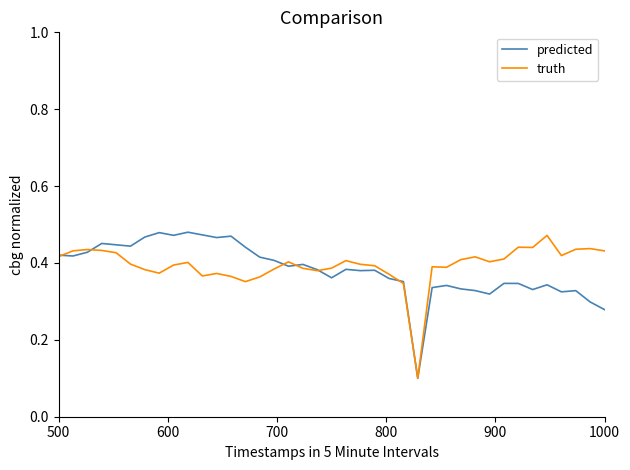

Reading left to right, transcribe all the data shown in this chart.

predicted: 0.4	0.4	0.4	0.5	0.4	0.4	0.5	0.5	0.5	0.5	0.5	0.5	0.5	0.4	0.4	0.4	0.4	0.4	0.4	0.4	0.4	0.4	0.4	0.4	0.4	0.1	0.3	0.3	0.3	0.3	0.3	0.3	0.3	0.3	0.3	0.3	0.3	0.3	0.3
truth: 0.4	0.4	0.4	0.4	0.4	0.4	0.4	0.4	0.4	0.4	0.4	0.4	0.4	0.4	0.4	0.4	0.4	0.4	0.4	0.4	0.4	0.4	0.4	0.4	0.3	0.1	0.4	0.4	0.4	0.4	0.4	0.4	0.4	0.4	0.5	0.4	0.4	0.4	0.4